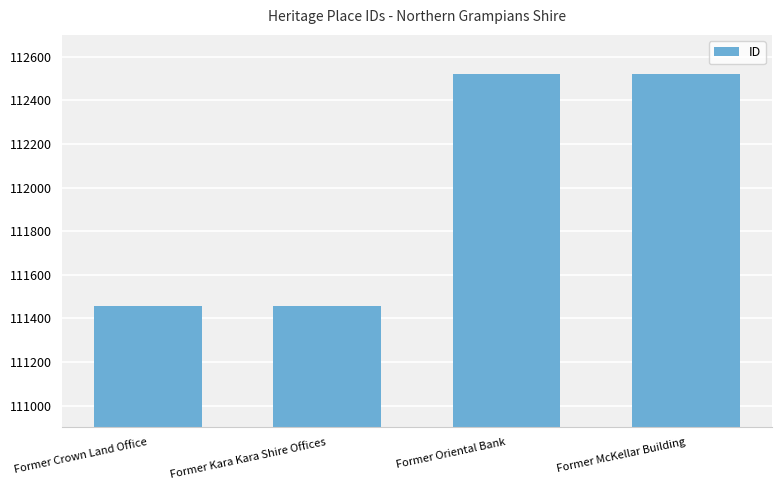

What is the maximum value shown in the chart?

112522